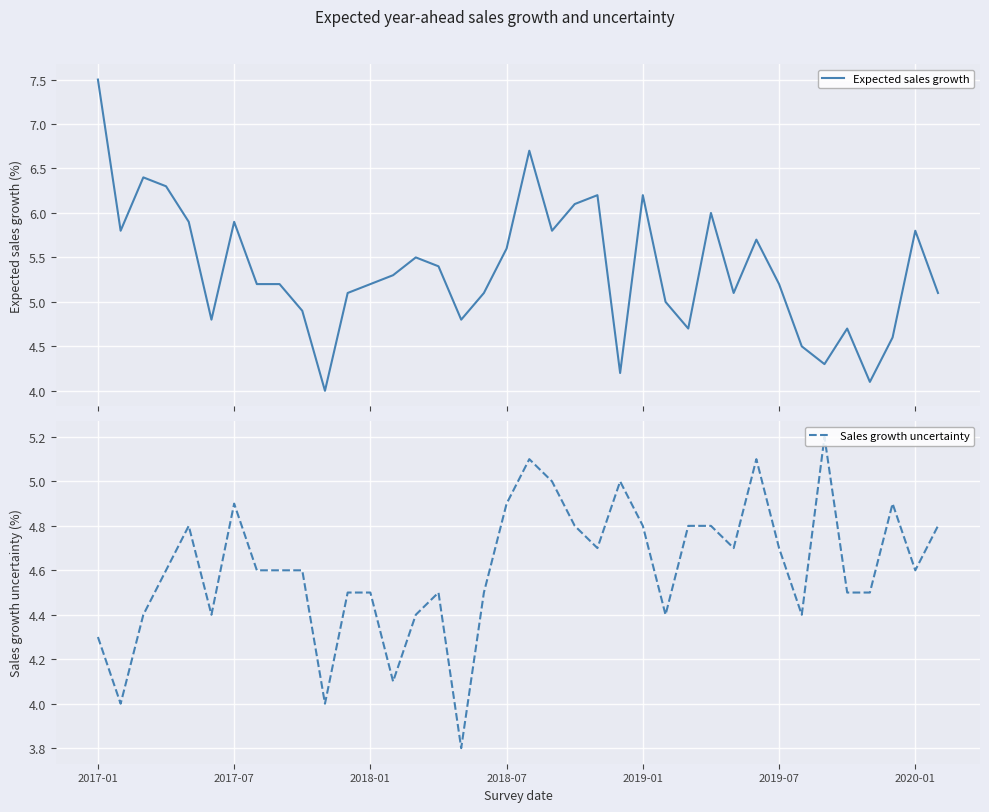

Read the Sales growth uncertainty value at 35.

4.9